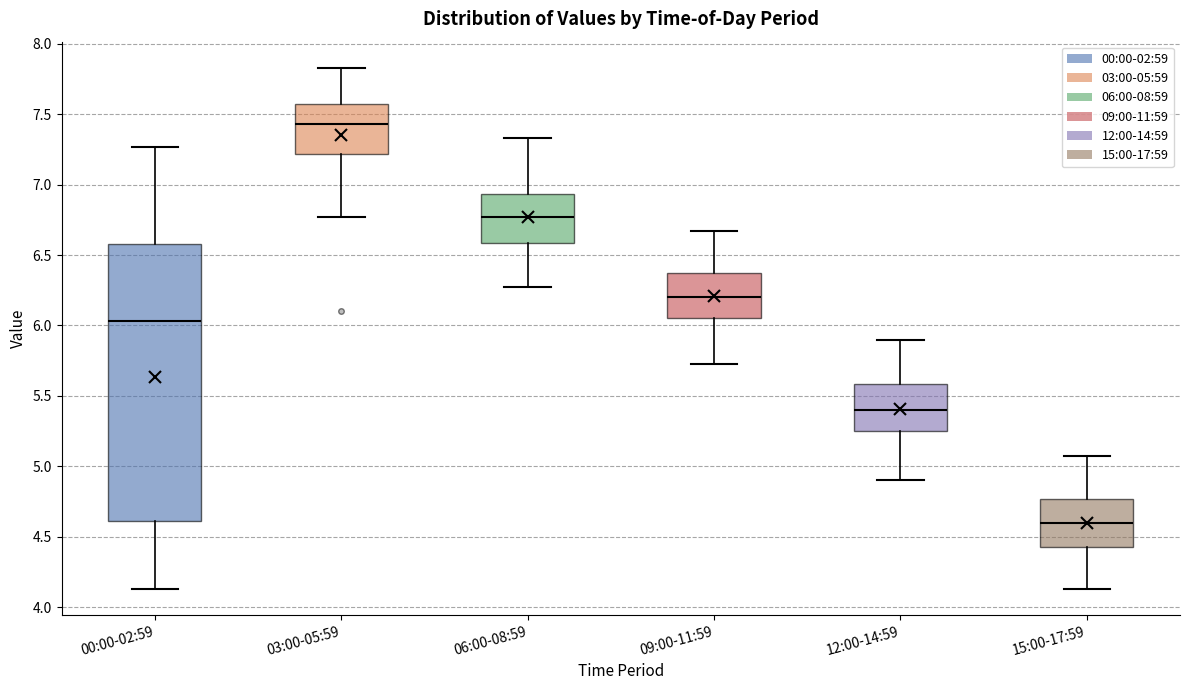

Where does the lower whisker of the box for 00:00-02:59 end on the y-axis? The values are not printed on the chart, so give them approximately, as read against the axis.

4.15